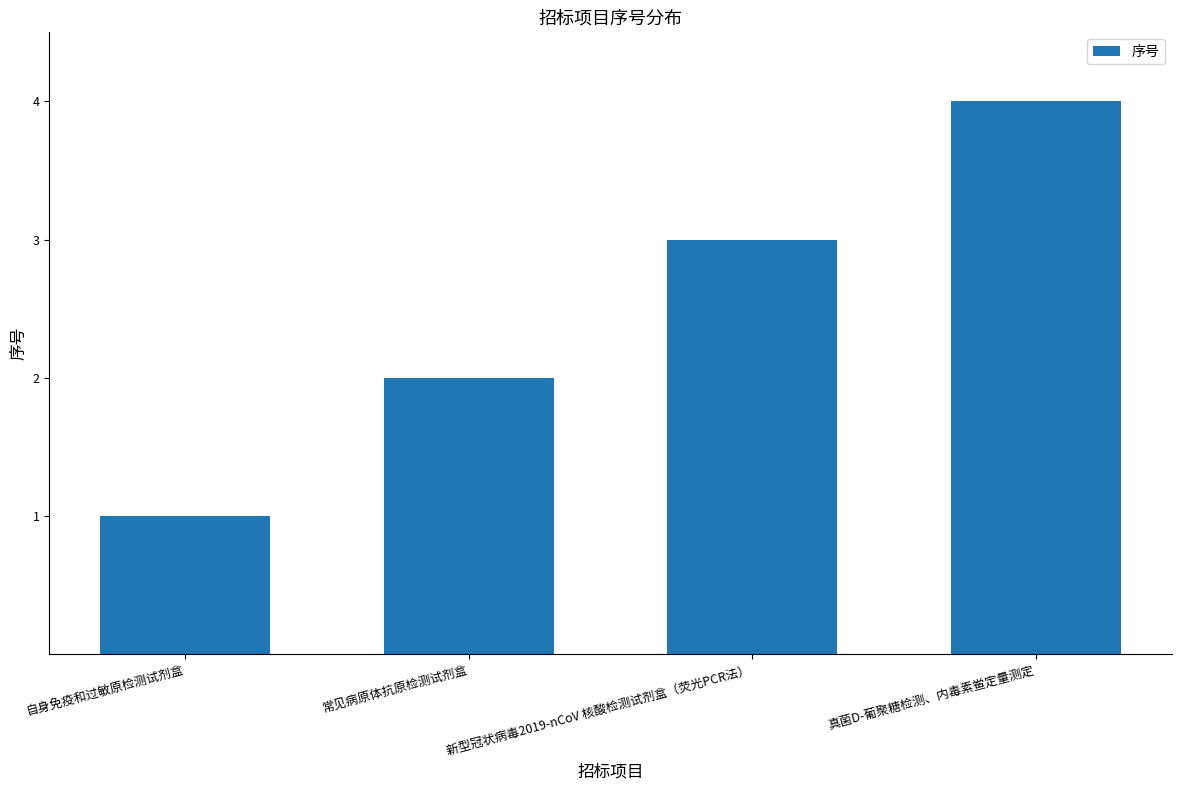

Count the values in the range 2 to 4.

3